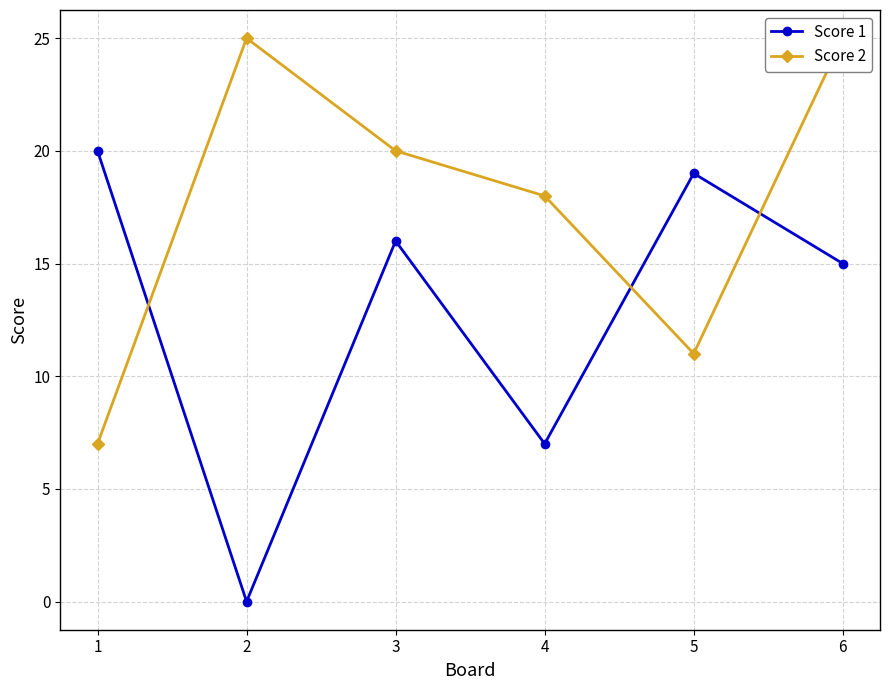

What value does the Score 1 series have at 3, to the nearest 5?

15